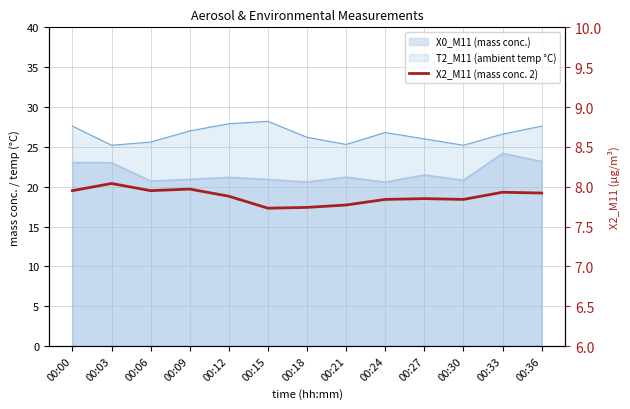

What is the difference between the second highest and second lowest values?

0.2